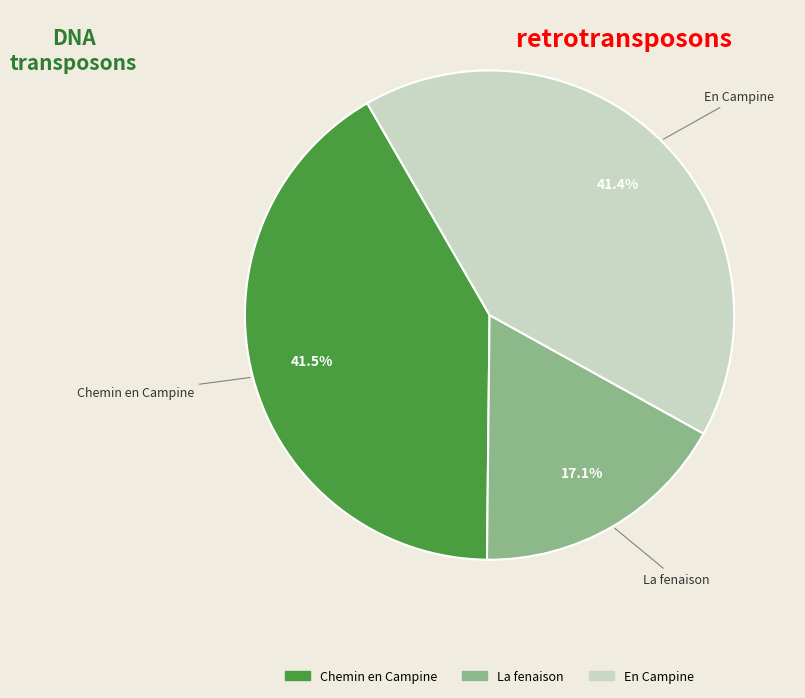

What percentage is the En Campine slice, to the nearest percent?

41%